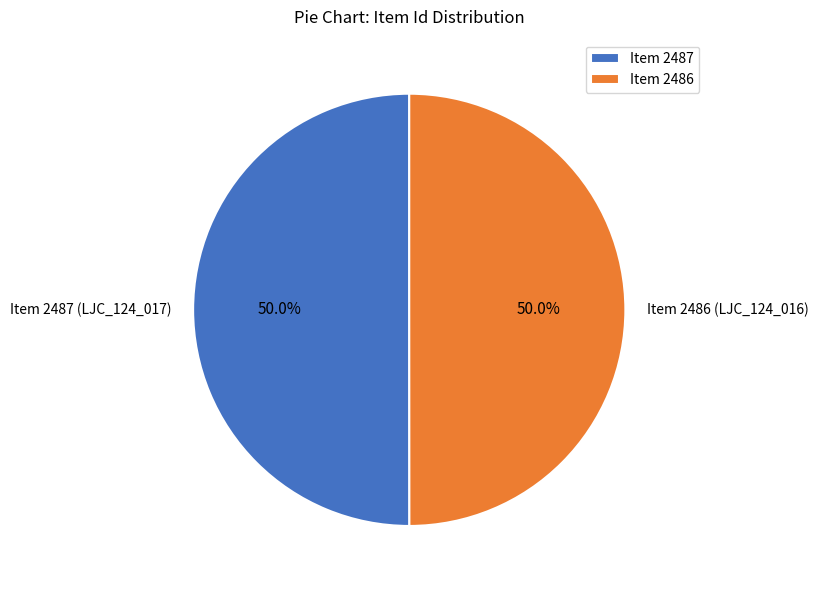

Approximately how many times larger is the value at Item 2486 compared to Item 2487?

1.0